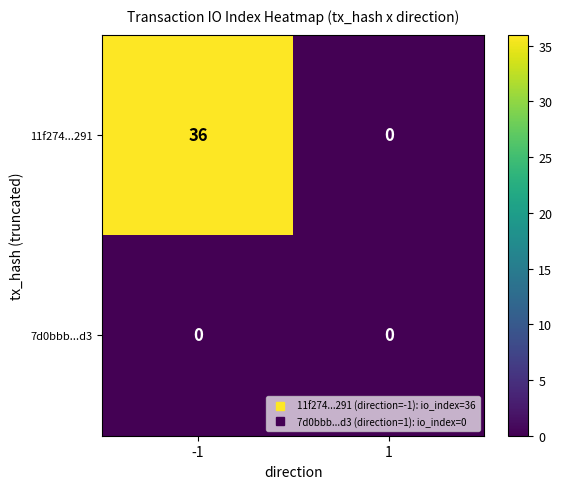

Which series has the largest range (max minus min)?

11f274...291